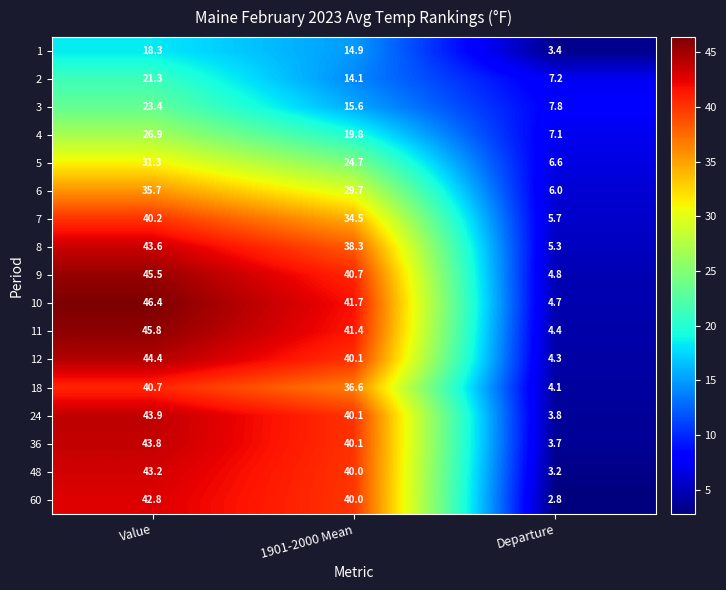

What is the average value of the 3 series?

15.6